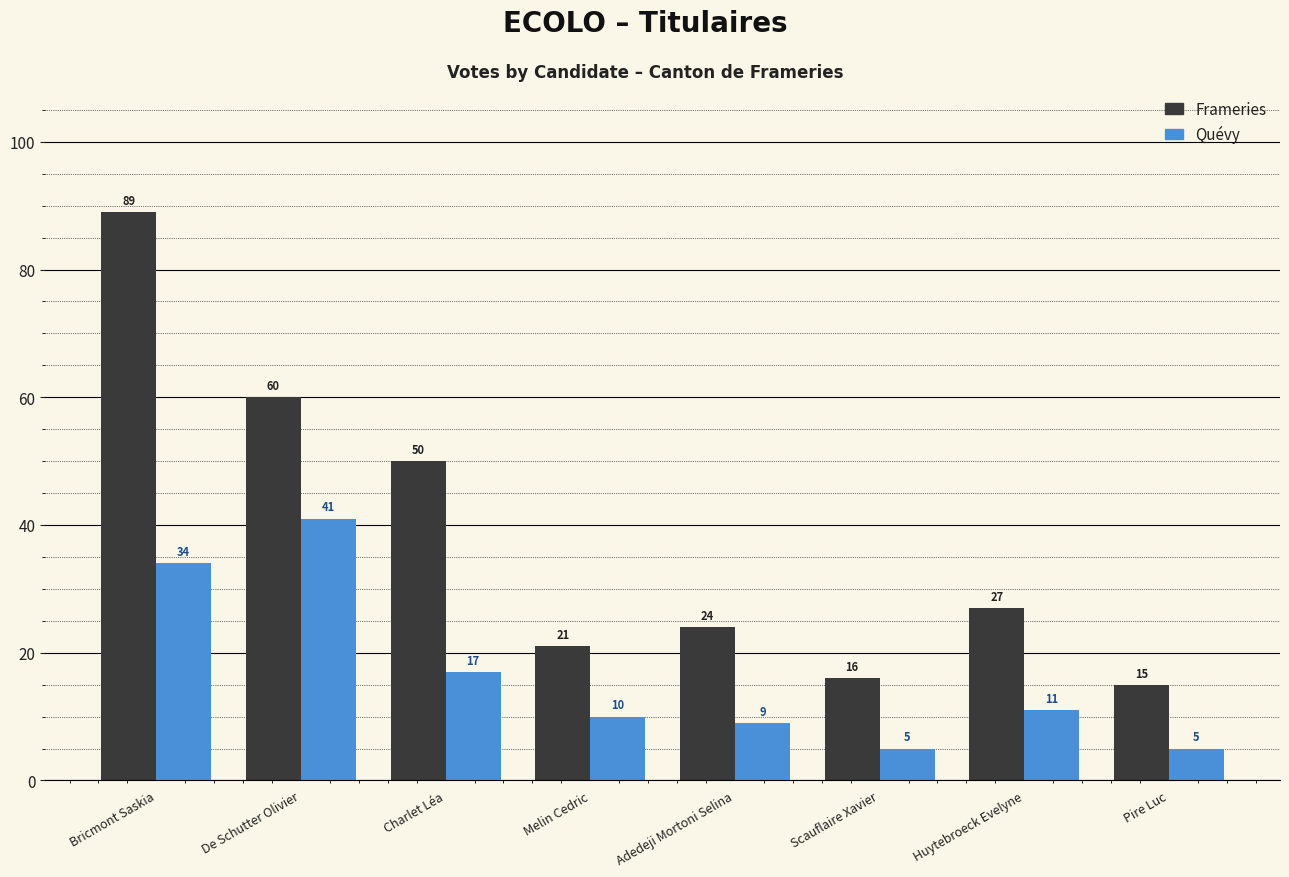

Are the bars horizontal?

No